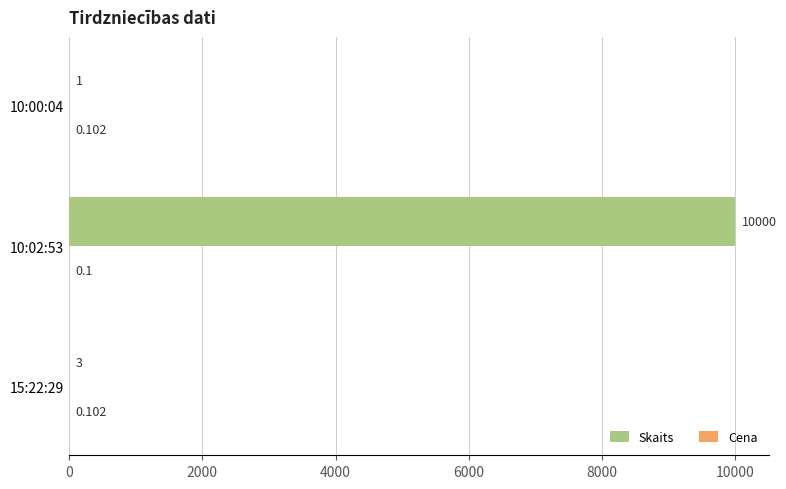

Which series changed the most between 10:02:53 and 10:00:04?

Skaits